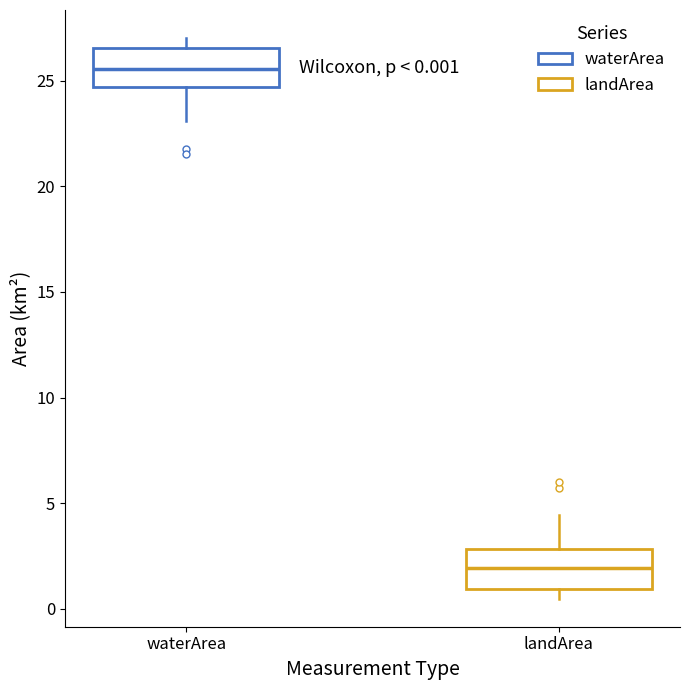

Which box has the highest median line?

waterArea